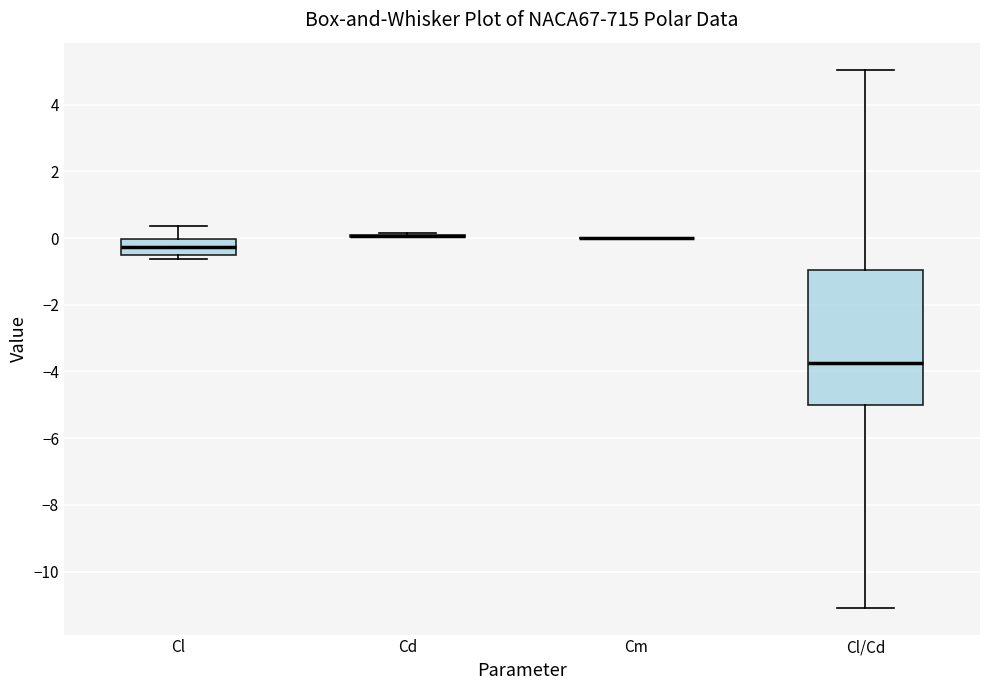

Reading left to right, read every box against the y-axis: the position of its median line, the range the box covers, and the ends of its whiskers. The values are not printed on the chart, so give them approximately, as read against the axis.

Cl: median -0.2, box -0.6 to 0.0, whiskers -0.6 (just below the box's lower edge) to 0.4
Cd: box collapsed to a line at 0.0, whiskers 0.0 to 0.2
Cm: box collapsed to a line at 0.0, whiskers 0.0 to 0.0
Cl/Cd: median -3.8, box -5.0 to -1.0, whiskers -11.0 to 5.0